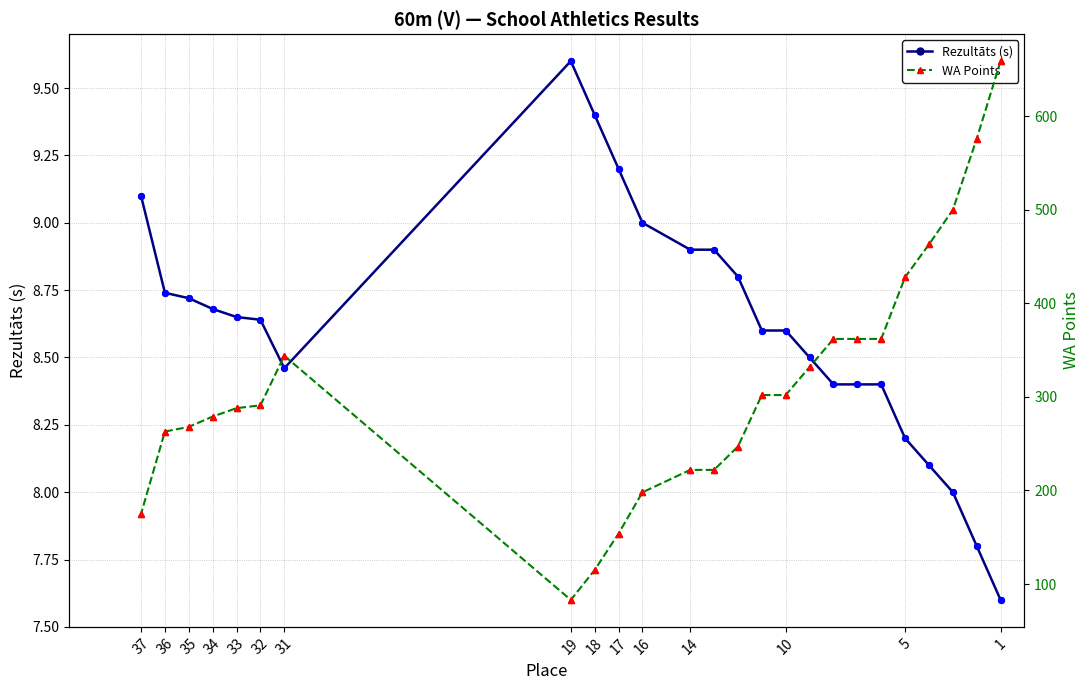

Which series reaches the minimum Y coordinate?

Rezultāts (s)